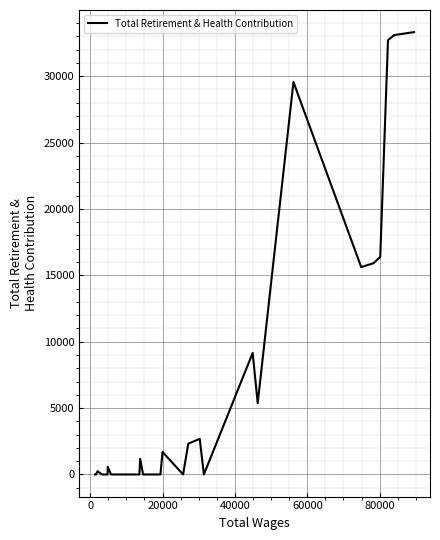

How many lines are shown in the chart?

1